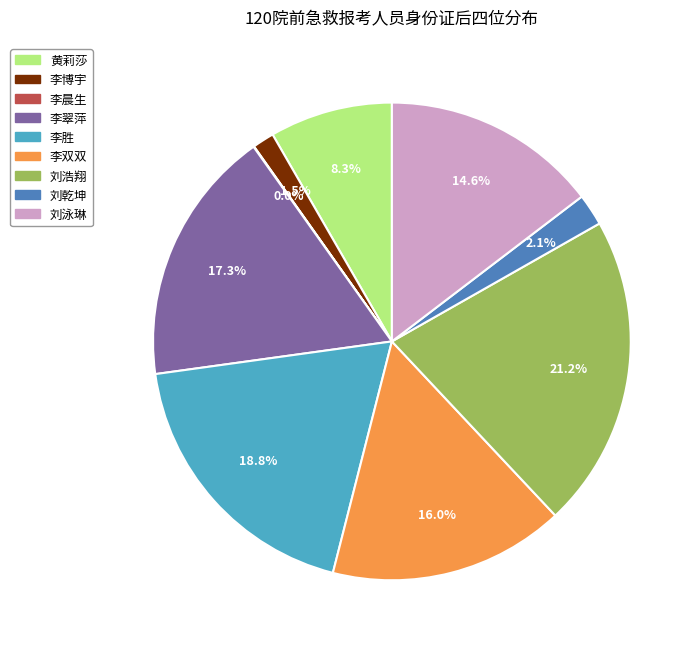

What is the largest slice in the pie chart?

刘浩翔